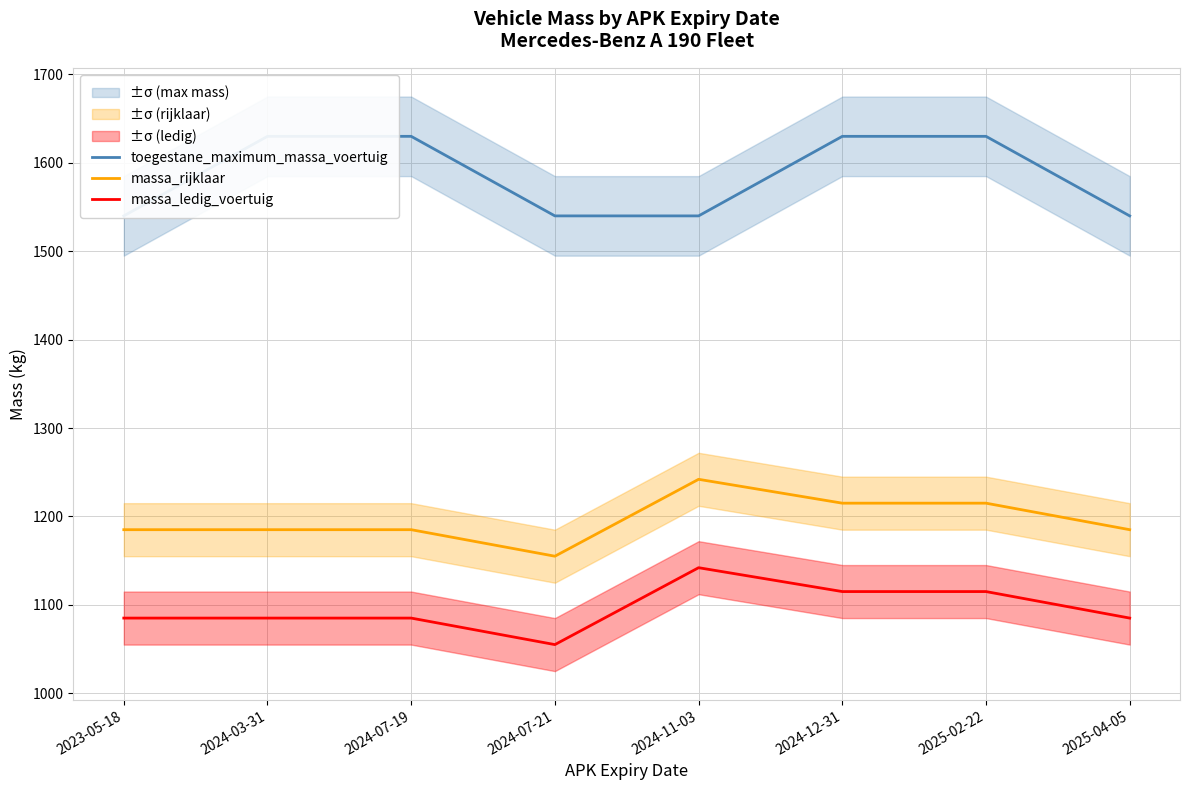

What is the minimum value for toegestane_maximum_massa_voertuig?

1540